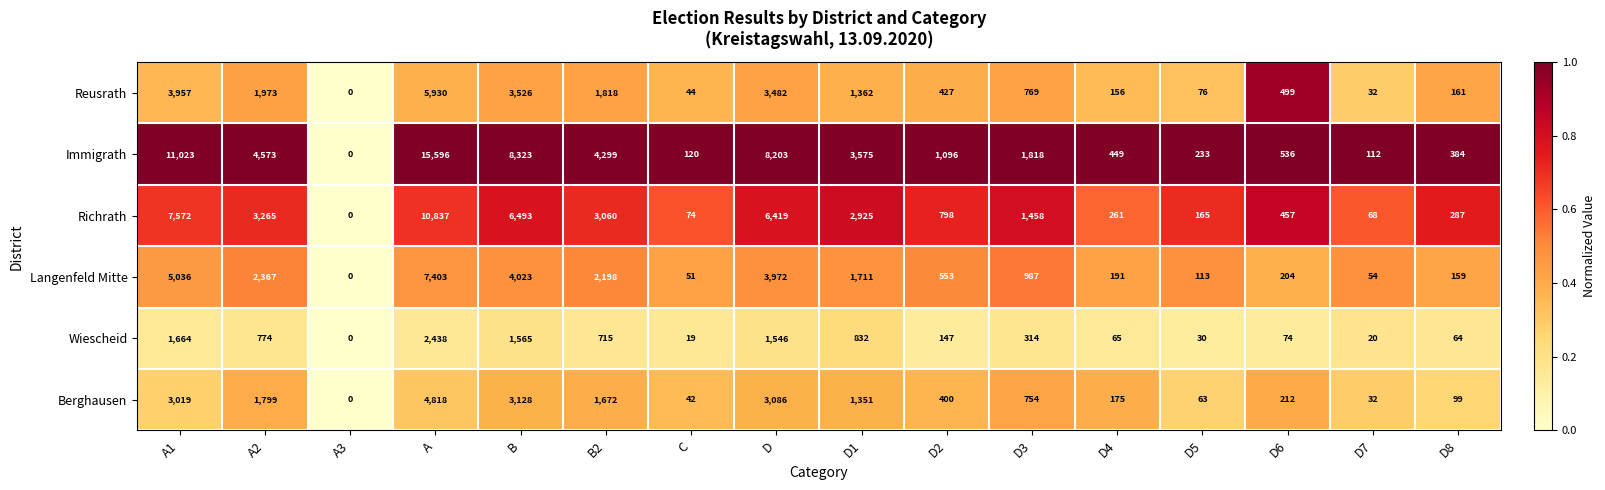

Which series has the largest range (max minus min)?

Immigrath